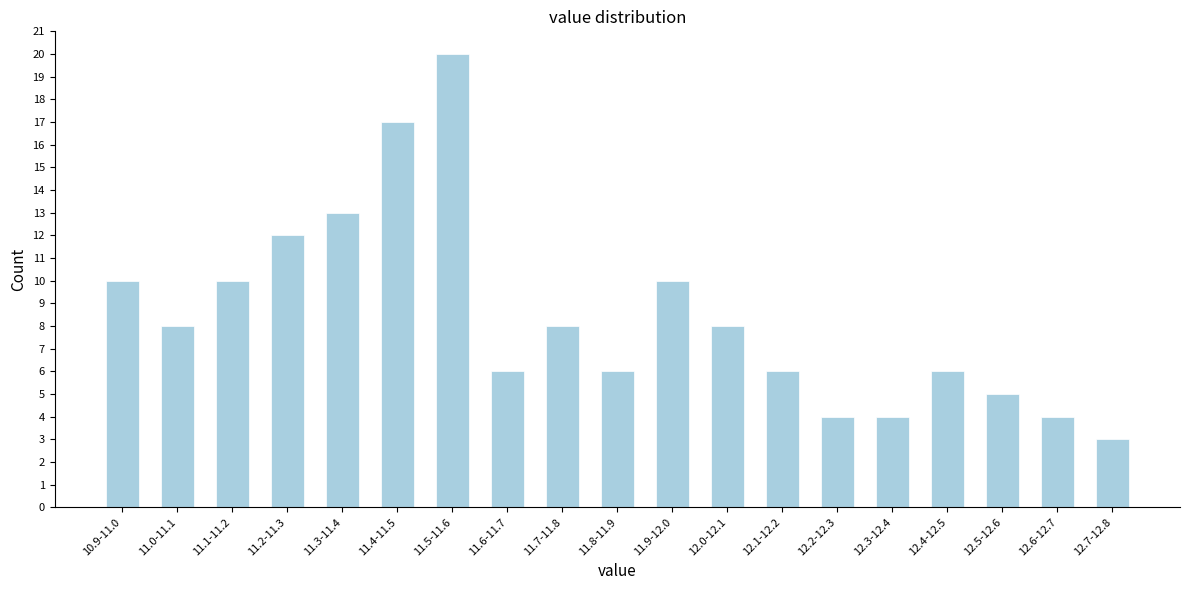

Reading left to right, extract all data points from this chart.

10	8	10	12	13	17	20	6	8	6	10	8	6	4	4	6	5	4	3